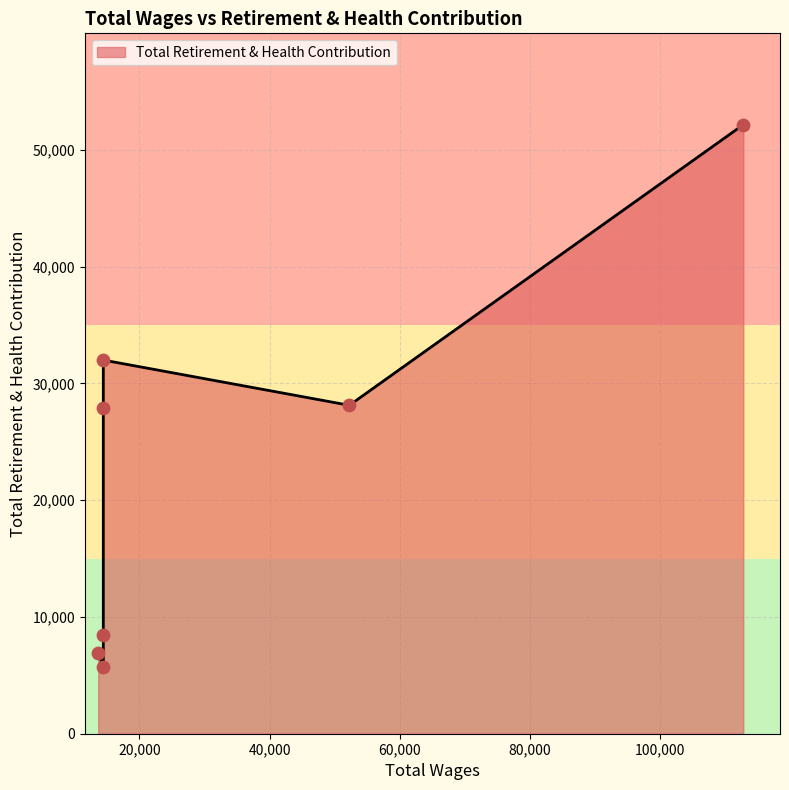

Between 112867.0 and 14436.0, which is larger?

112867.0